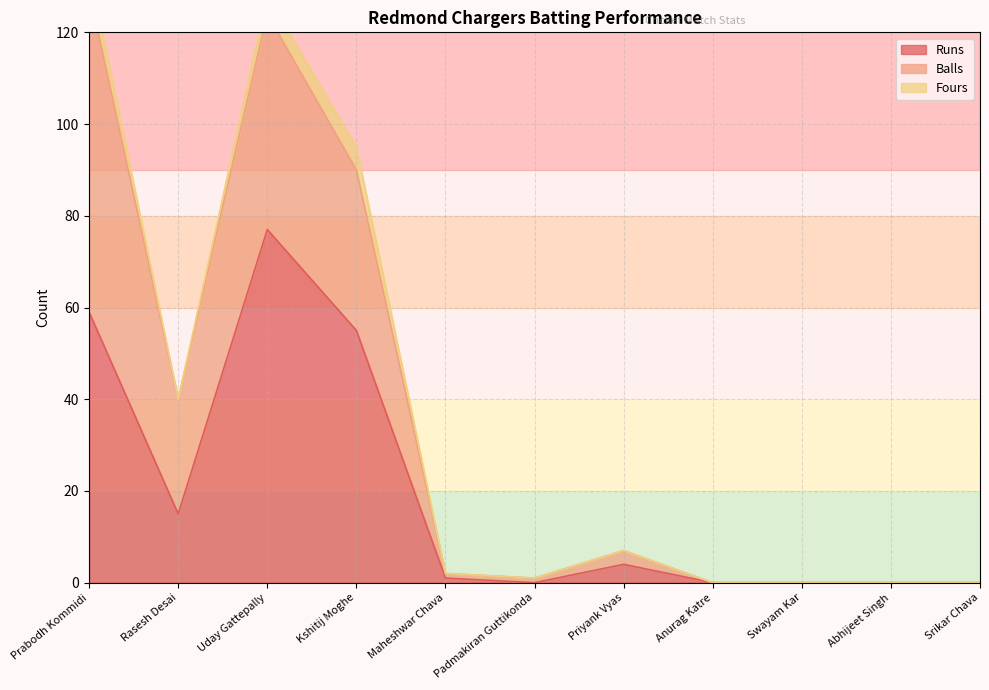

True or false: Balls and Fours intersect in this chart.

False